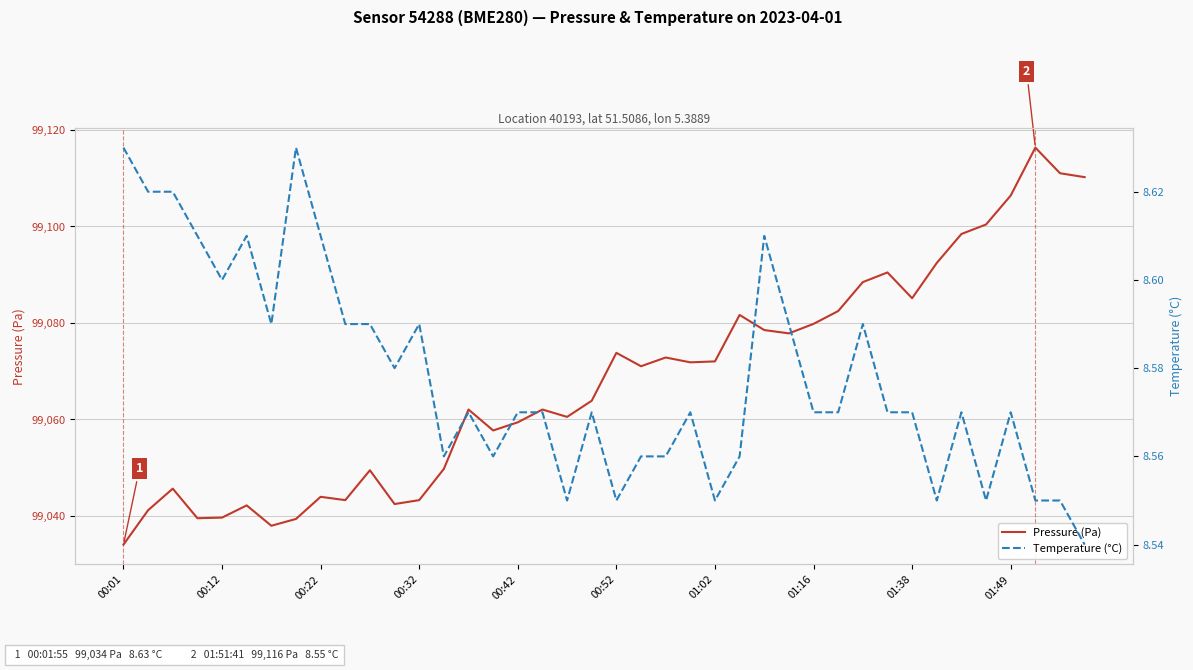

True or false: Pressure (Pa) has a value of 99039.7 at 00:12.

True